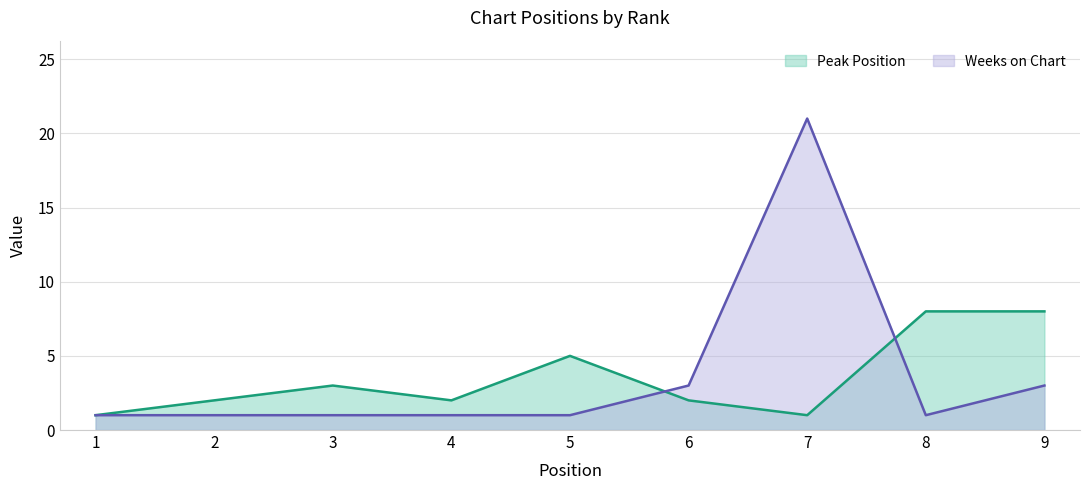

Reading left to right, list all the values displayed in this chart.

Peak Position: 1	2	3	2	5	2	1	8	8
Weeks on Chart: 1	1	1	1	1	3	21	1	3